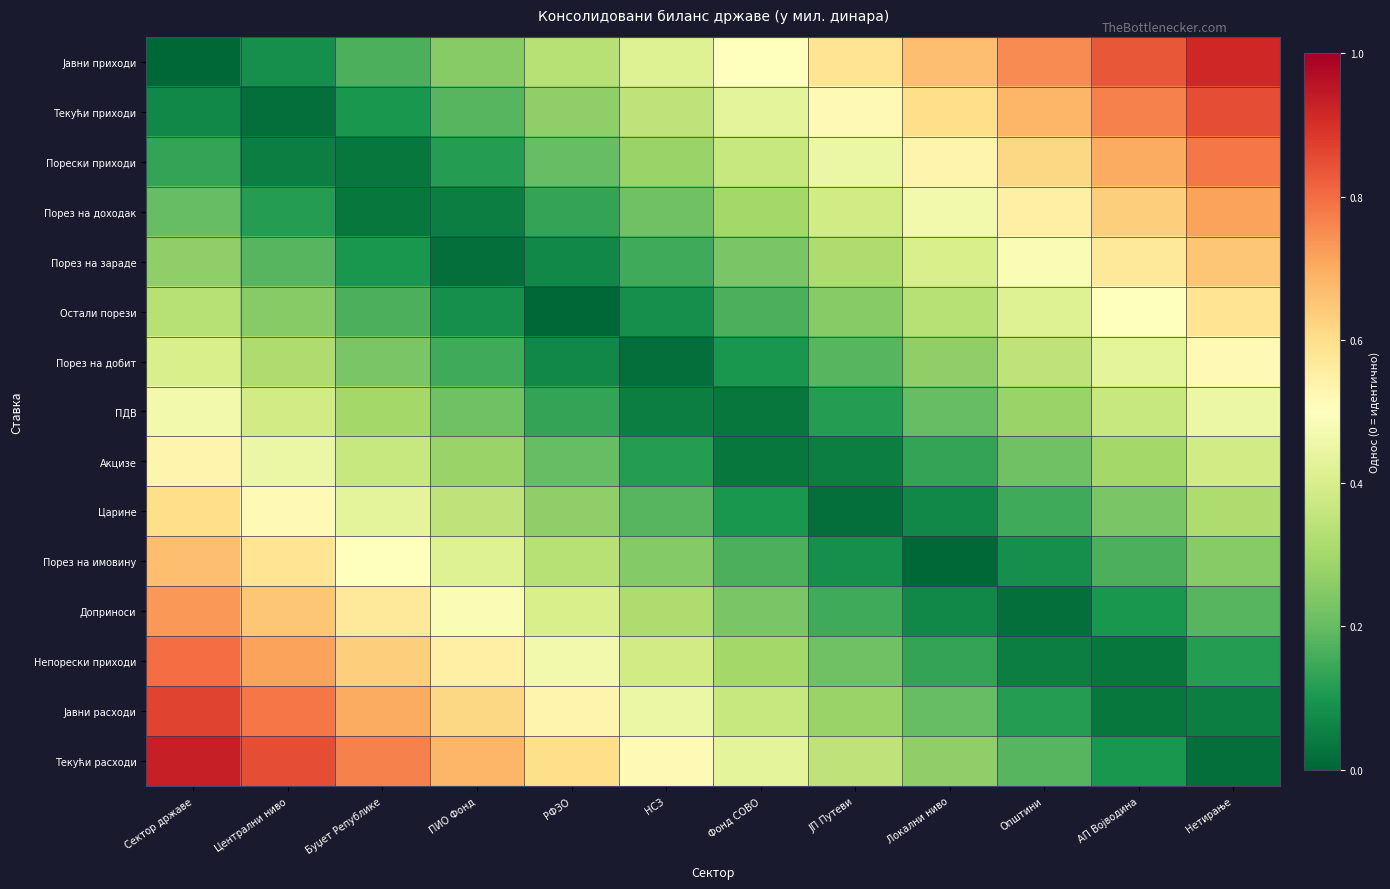

How many series are shown in this chart?

15